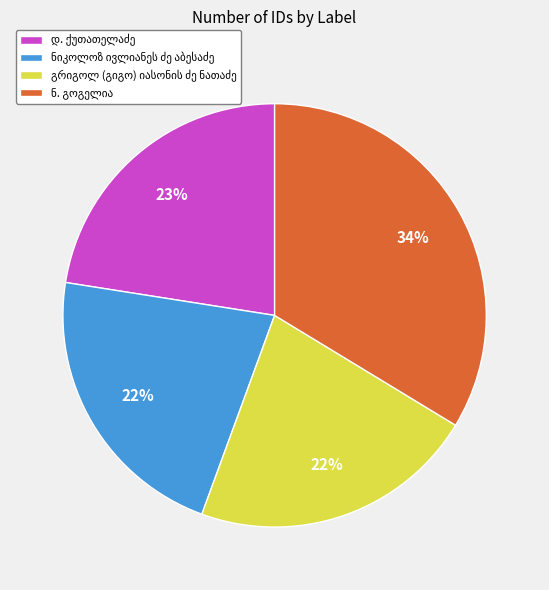

To the nearest percent, what is the difference between the largest and smallest slice percentages?

12%